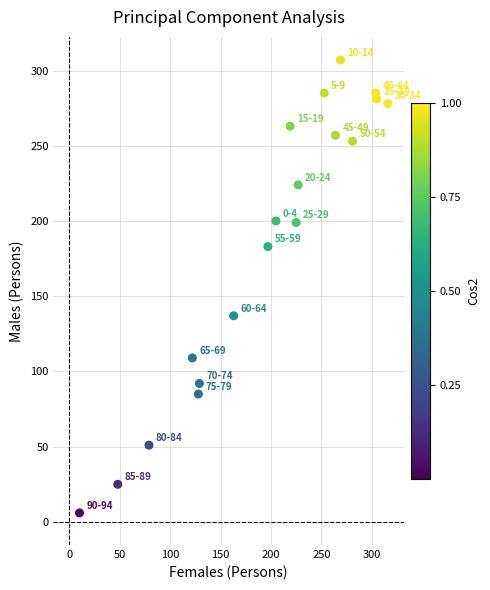

What Y value in the scatter plot is closest to 156?

137